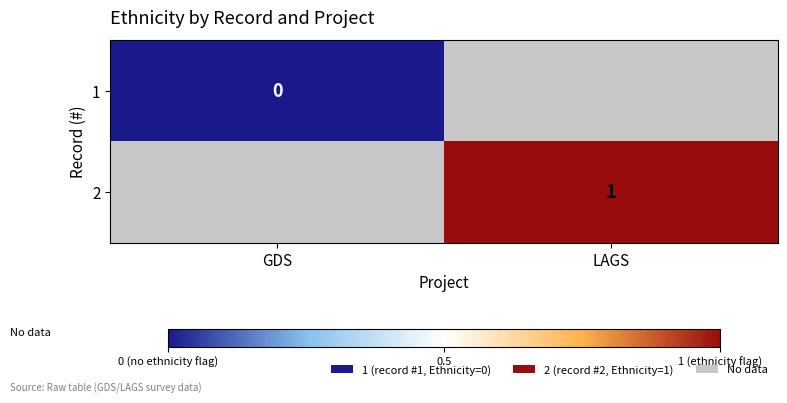

Count the number of categories in the chart.

2